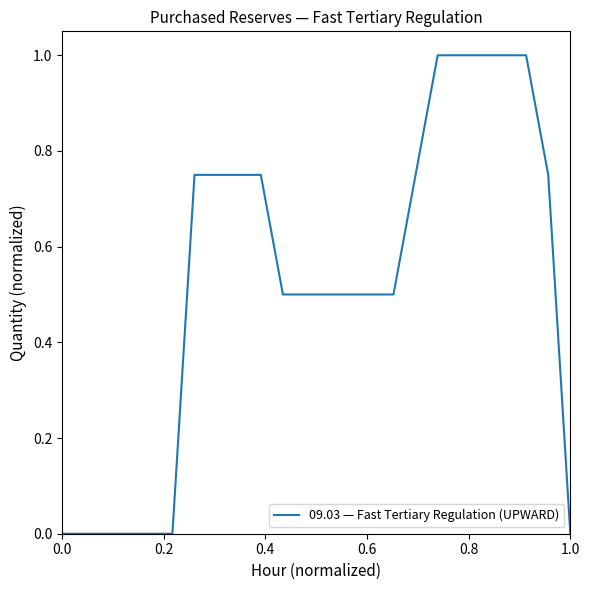

What is the maximum value shown in the chart?

1.0